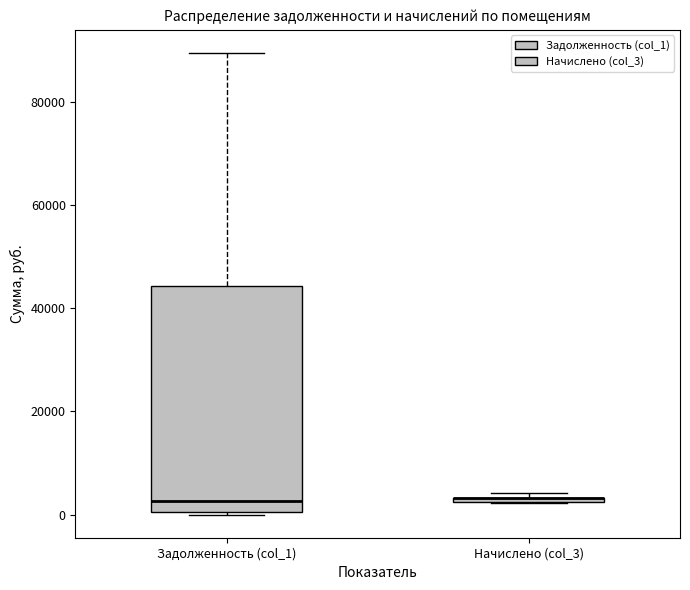

Which box is the tallest, from its lower edge to its upper edge?

Задолженность (col_1)